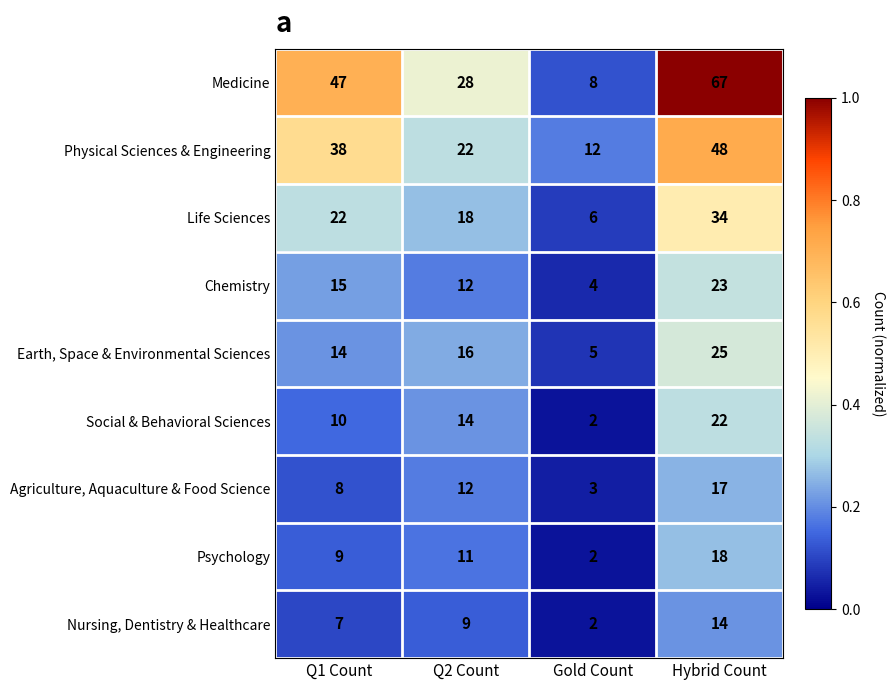

What is the sum of all Medicine values?

150